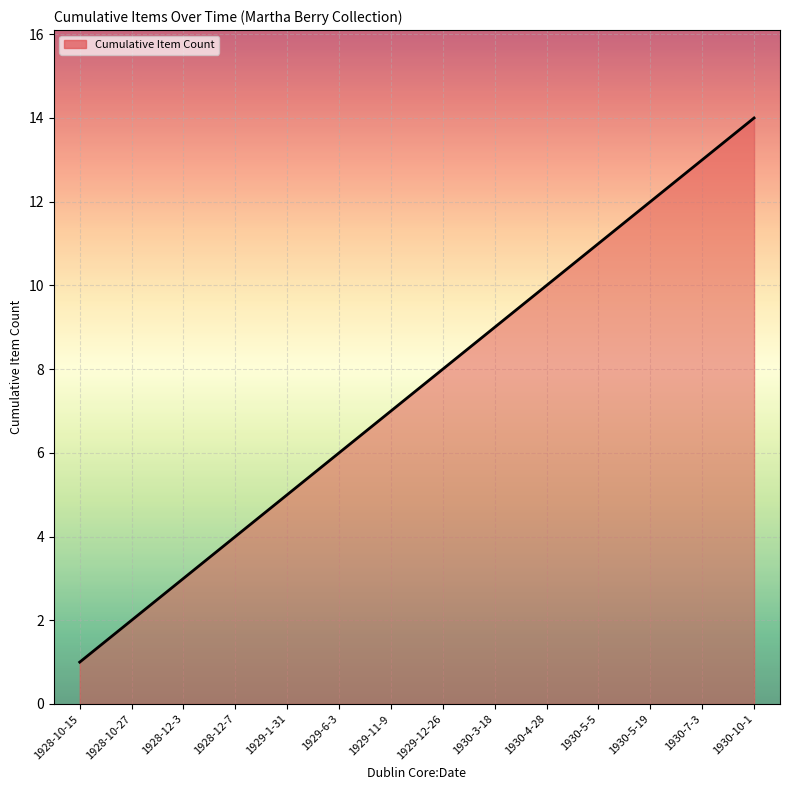

Is it true that the value at 1930-7-3 is 13?

True